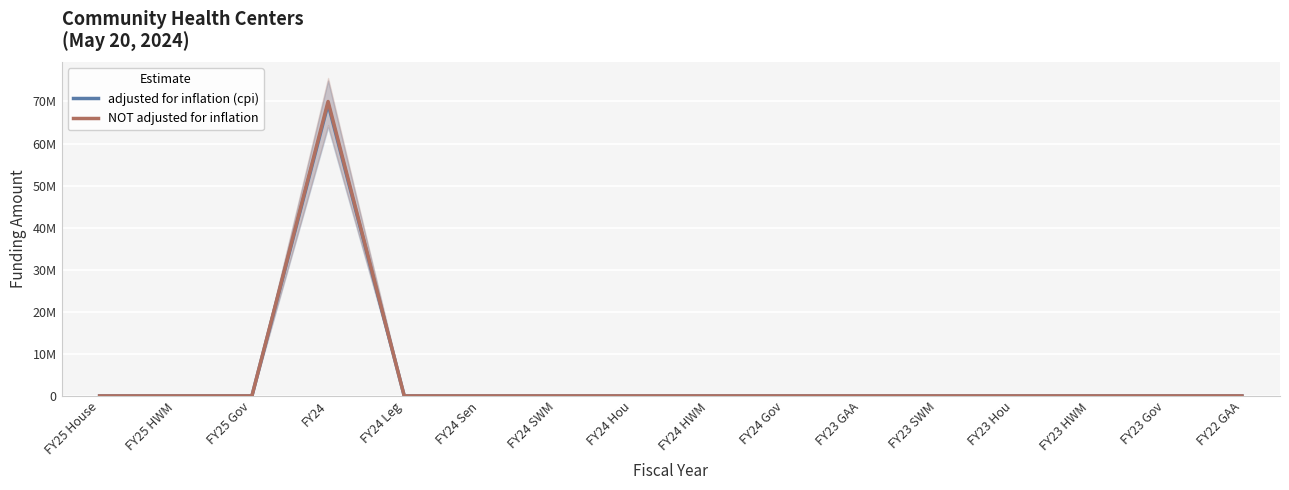

Which series has the largest total across all categories?

NOT adjusted for inflation